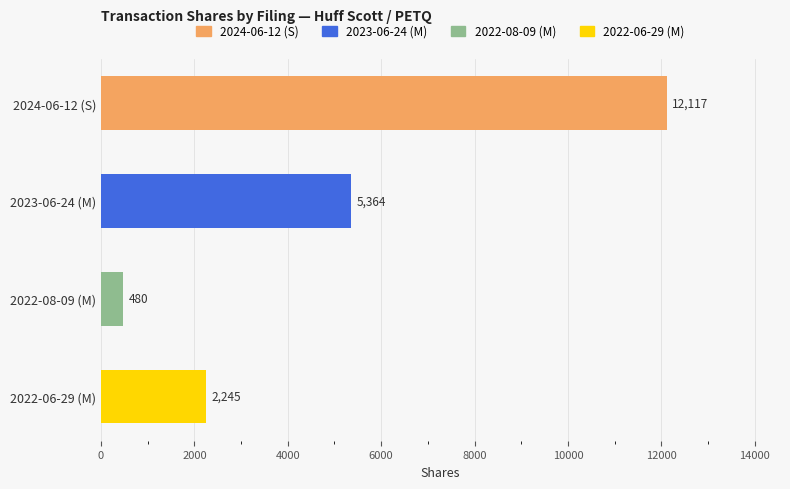

What position from the bottom is 2023-06-24 (M)?

3